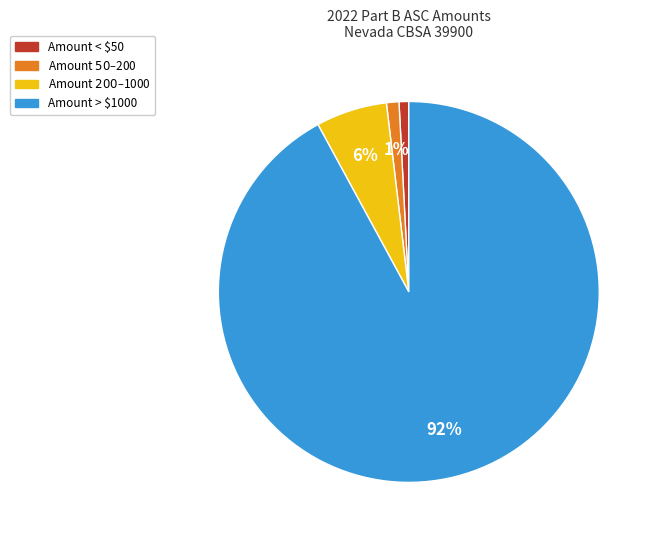

To the nearest percent, what is the average slice percentage?

25%